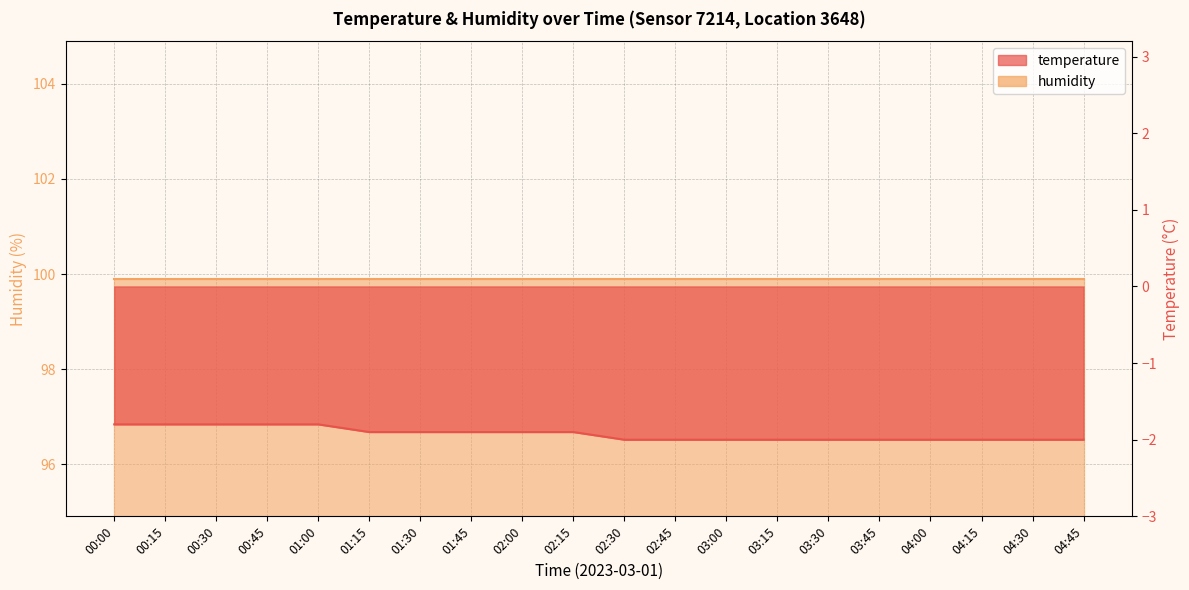

Reading left to right, what are all the values shown in this chart?

-1.8	-1.8	-1.8	-1.8	-1.8	-1.9	-1.9	-1.9	-1.9	-1.9	-2.0	-2.0	-2.0	-2.0	-2.0	-2.0	-2.0	-2.0	-2.0	-2.0